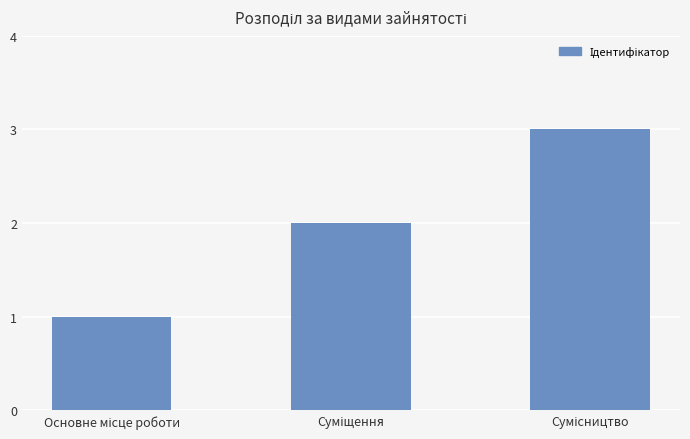

What is the maximum value shown in the chart?

3